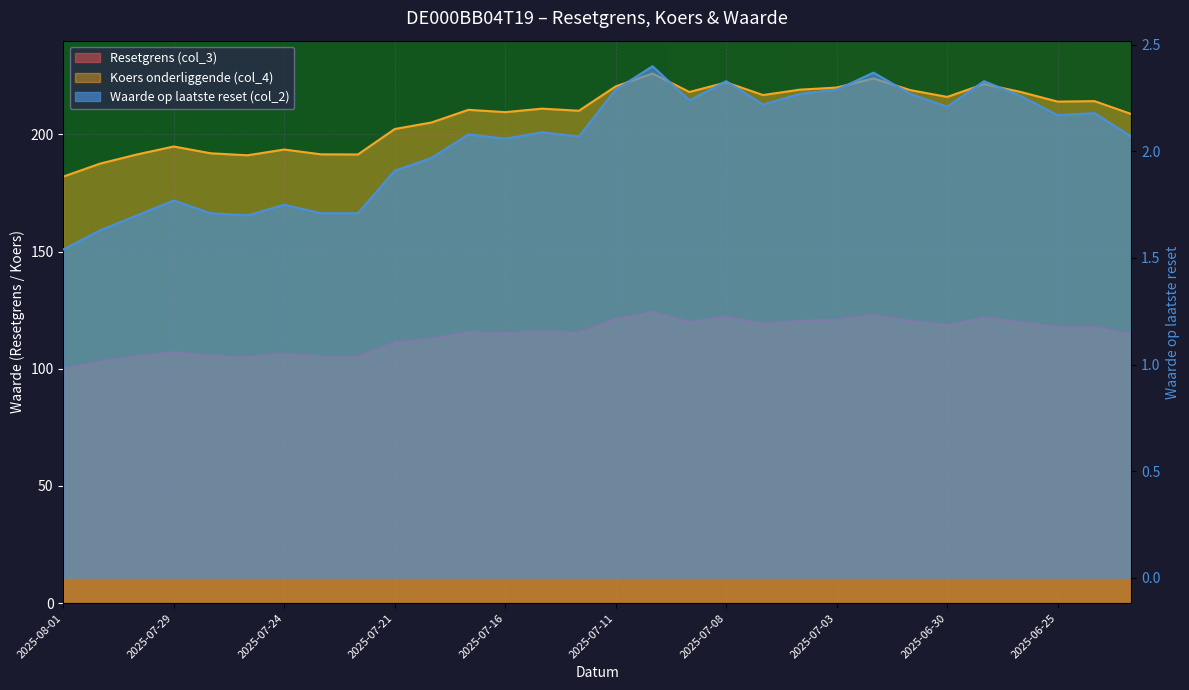

At which category does the chart reach its minimum across all series?

2025-08-01